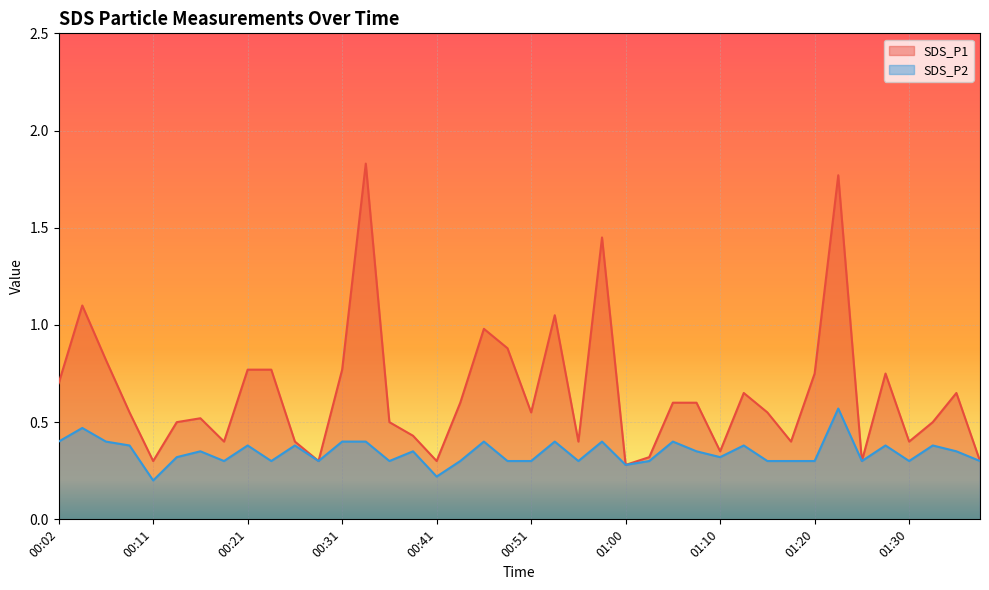

How many lines are shown in the chart?

2